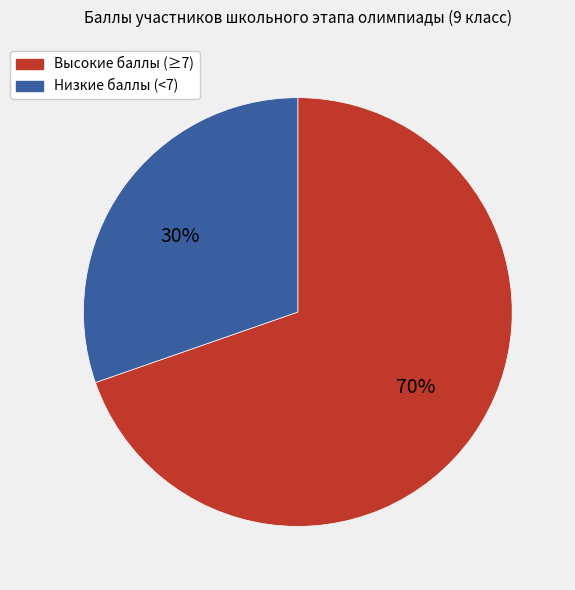

The Низкие баллы (<7) slice represents 38% of the pie. True or false?

False